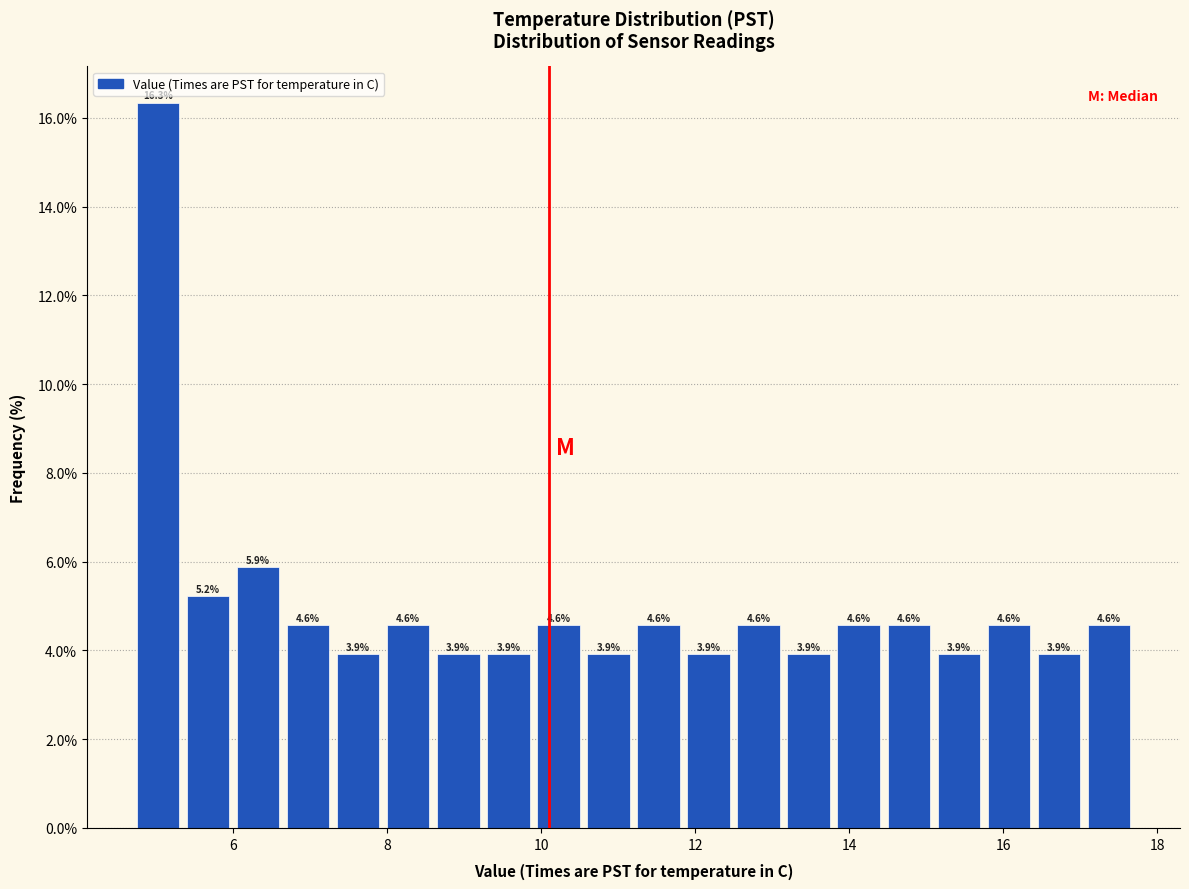

Around what value on the x-axis is the tallest bar? Give the approximate position of its centre, as read against the axis.

5.0